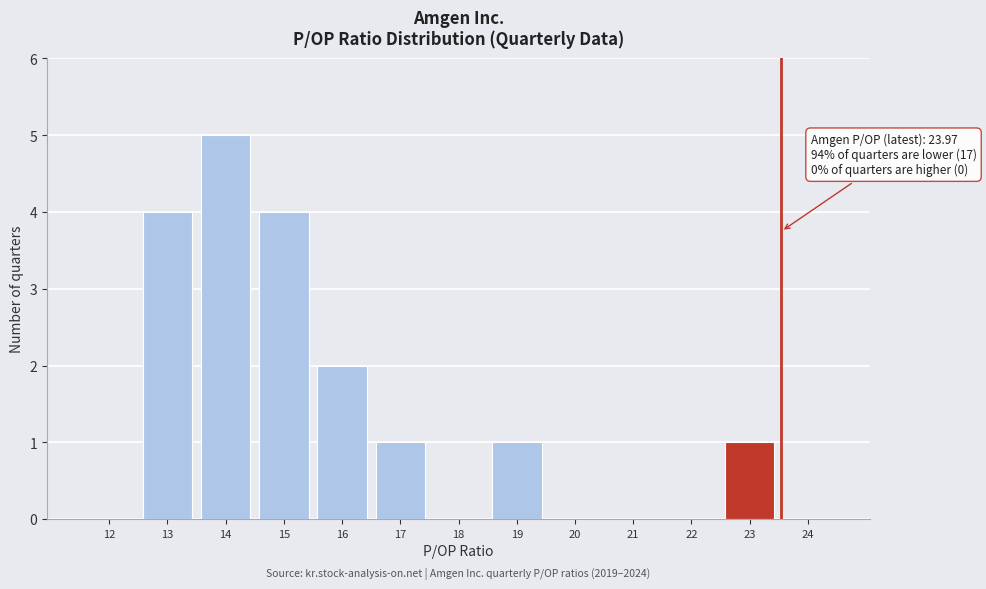

Reading left to right, extract all data points from this chart.

12=0	13=4	14=5	15=4	16=2	17=1	18=0	19=1	20=0	21=0	22=0	23=1	24=0